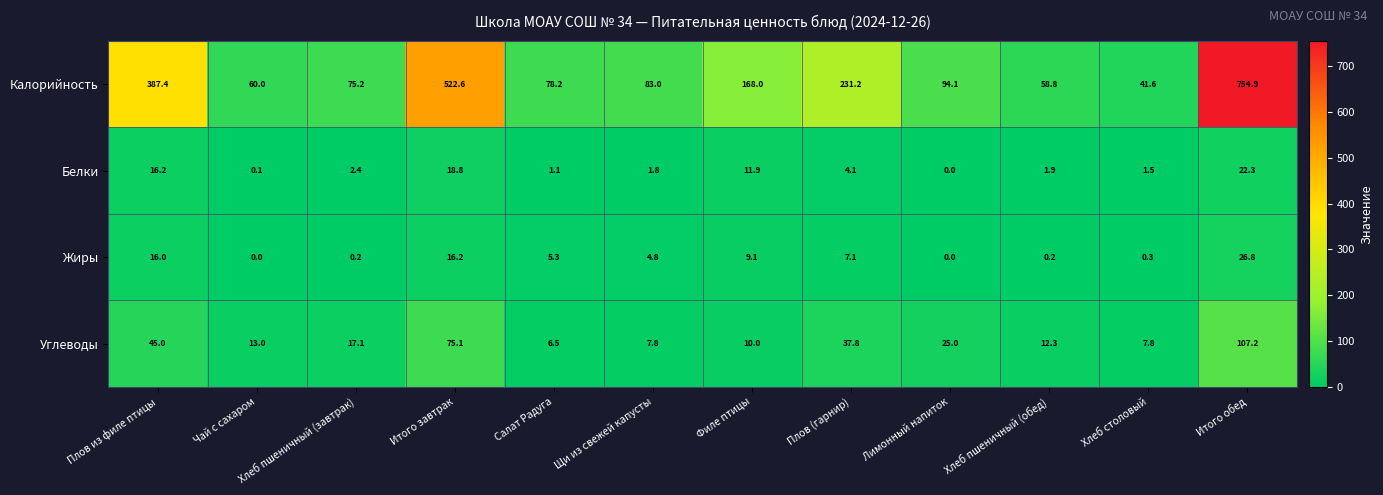

At which label does Углеводы reach its peak?

Итого обед